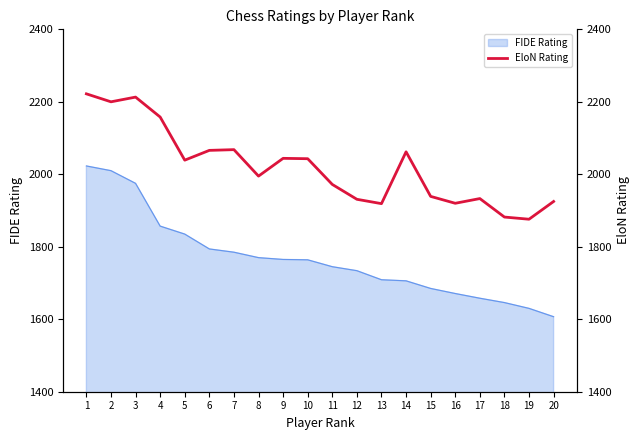

At which category does the data reach its first local valley?

2